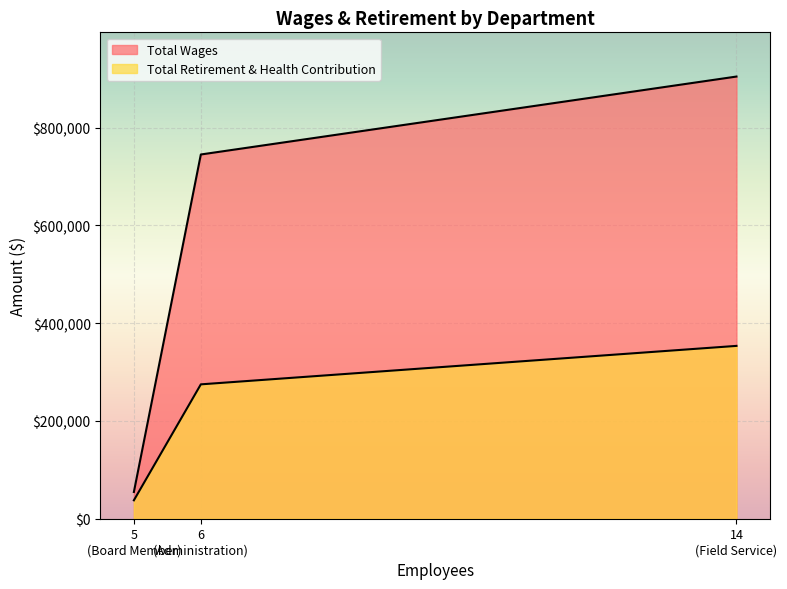

At how many categories does at least one series exceed 90625?

2